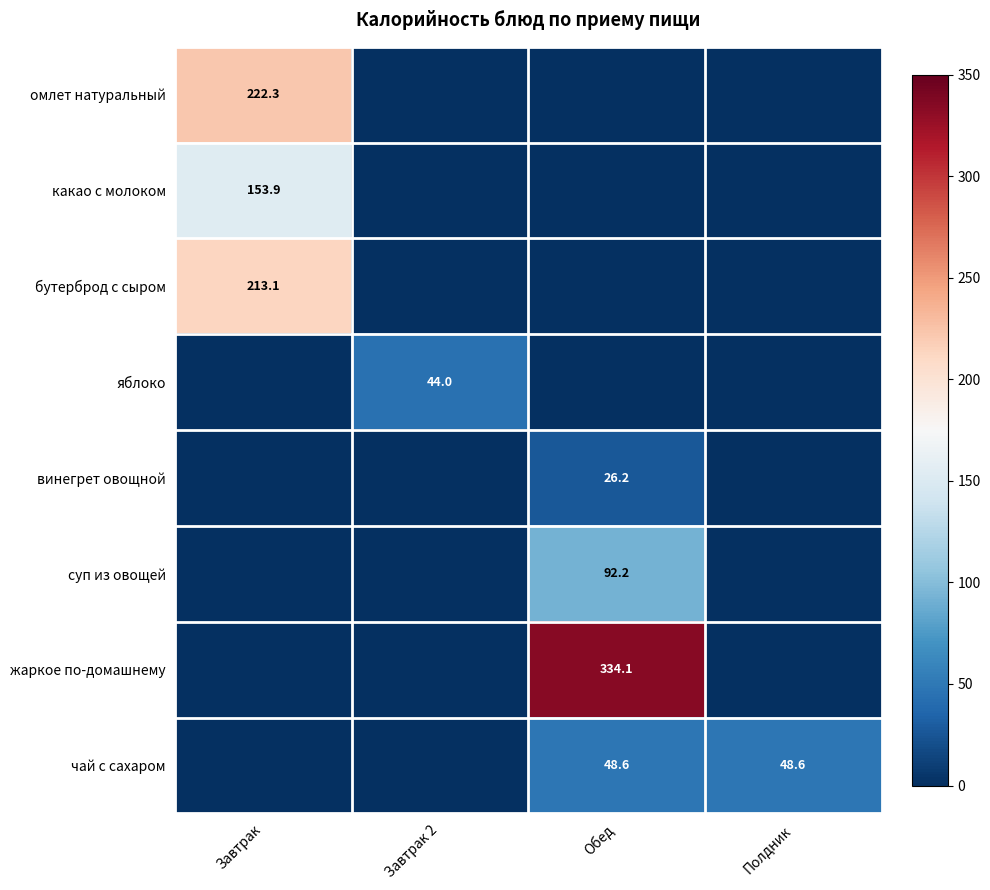

Read the бутерброд с сыром value at Завтрак.

213.1